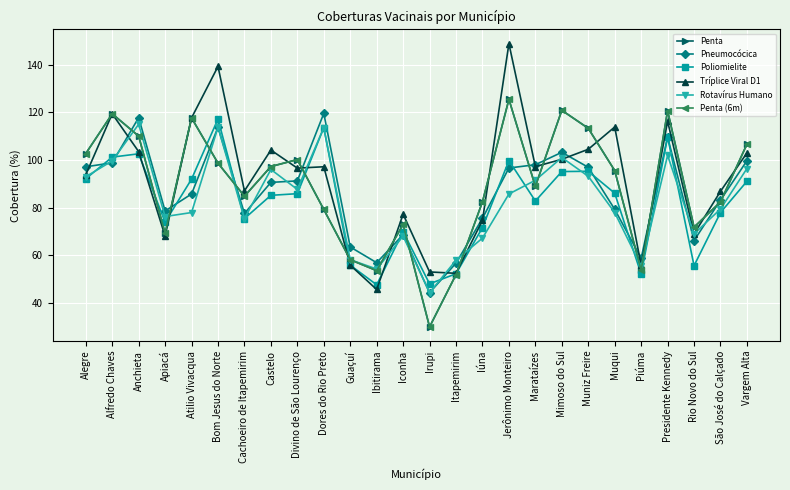

What is the value of the Penta point at the 8th from the left?

97.2